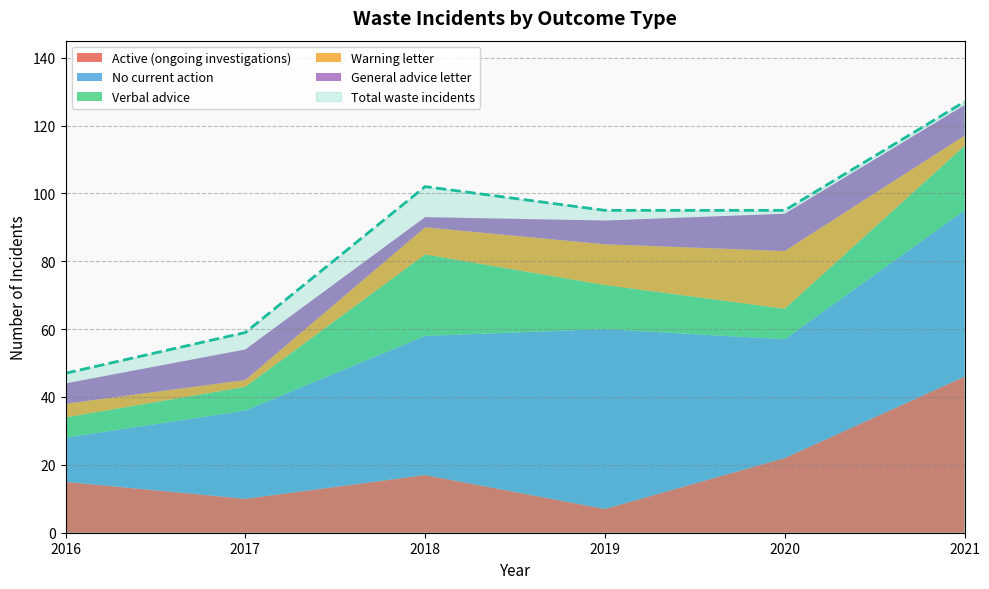

Which series changed the most between 2017 and 2019?

Total waste incidents